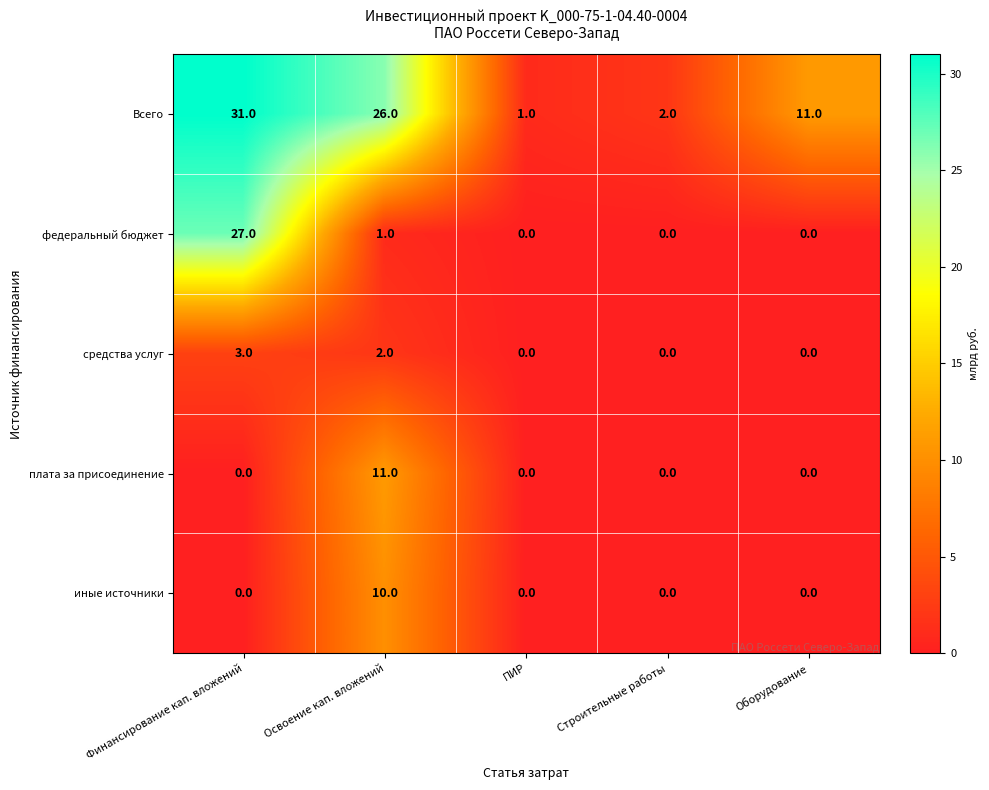

List the series in order of their peak value, lowest first.

средства услуг, иные источники, плата за присоединение, федеральный бюджет, Всего